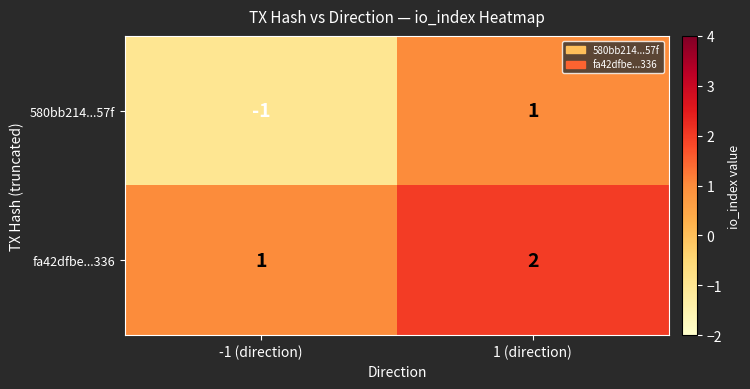

At which category is the sum across all series the highest?

1 (direction)